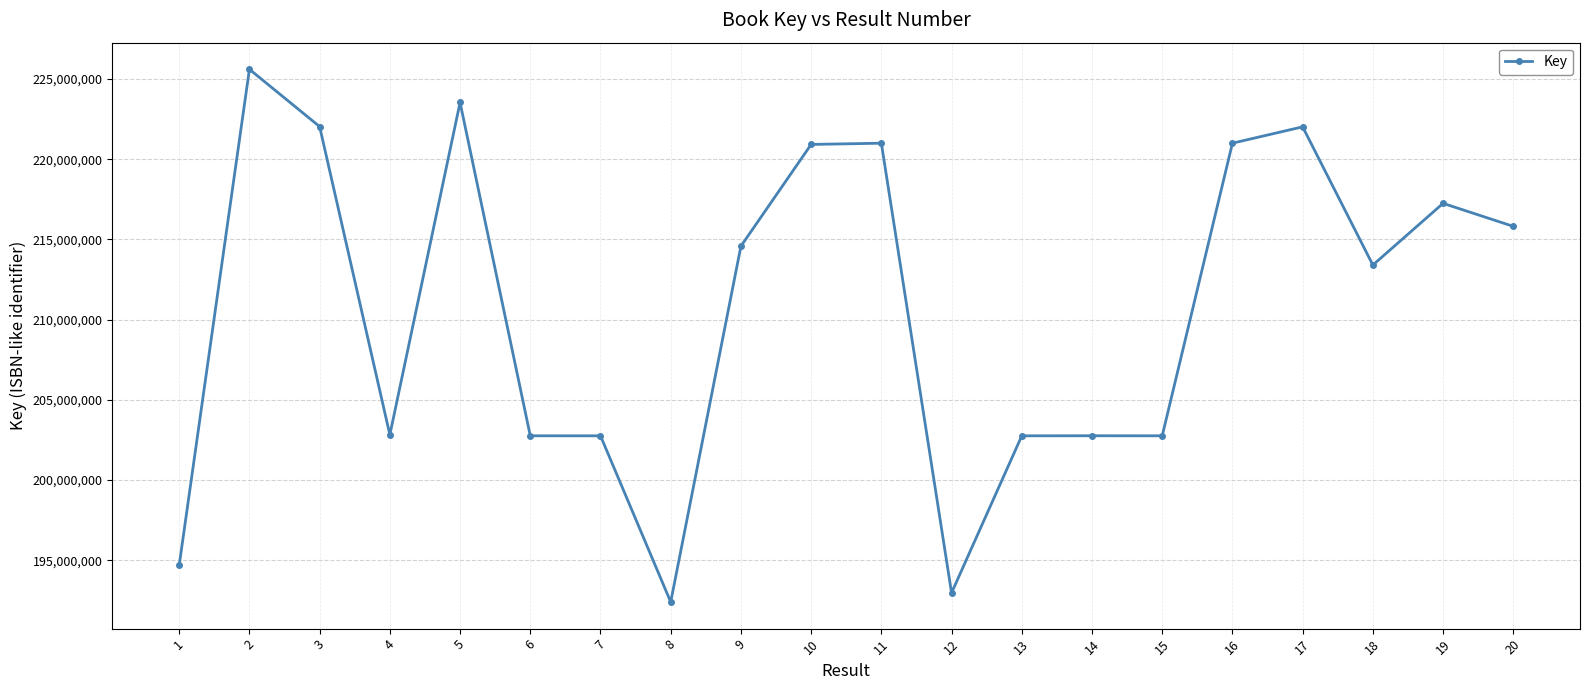

What is the approximate value at 19, to the nearest 50?

217247350